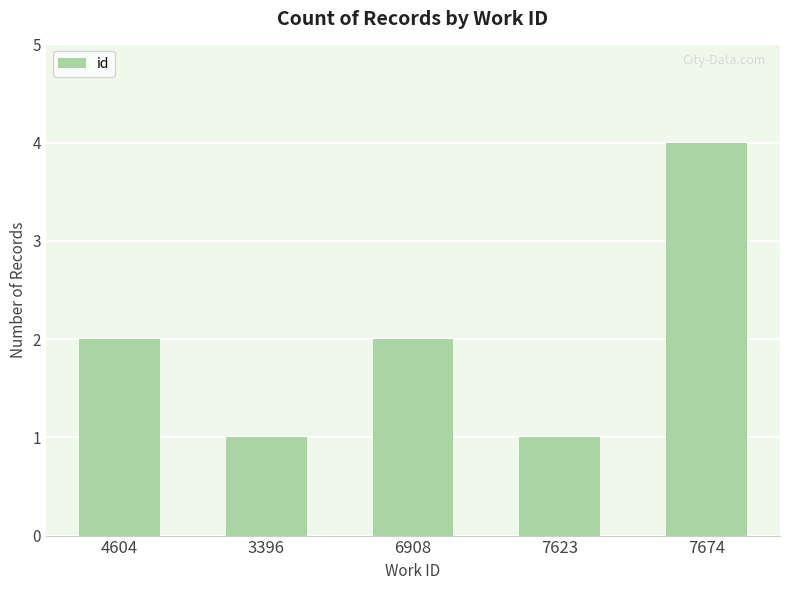

What is the value of the 3rd bar from the left?

2